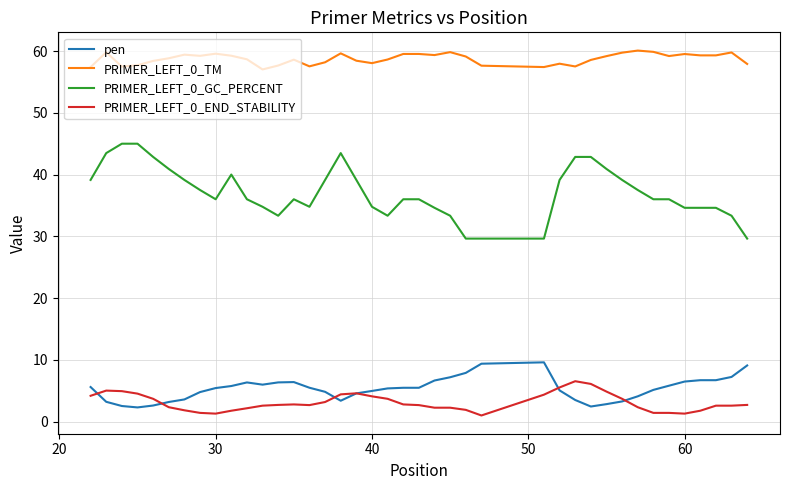

Which series has the largest total across all categories?

PRIMER_LEFT_0_TM